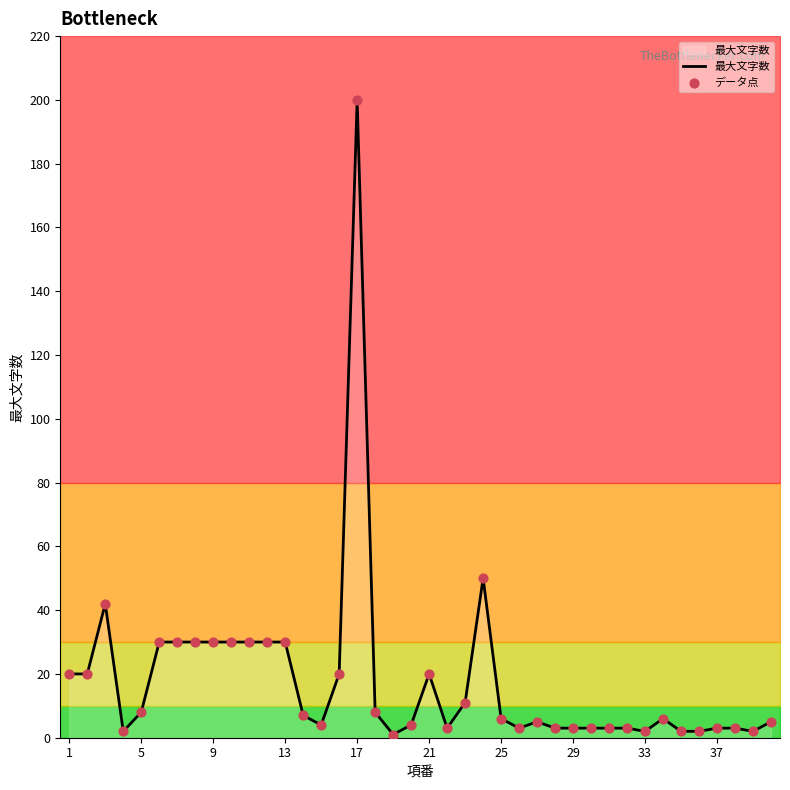

Which series has the largest total across all categories?

最大文字数